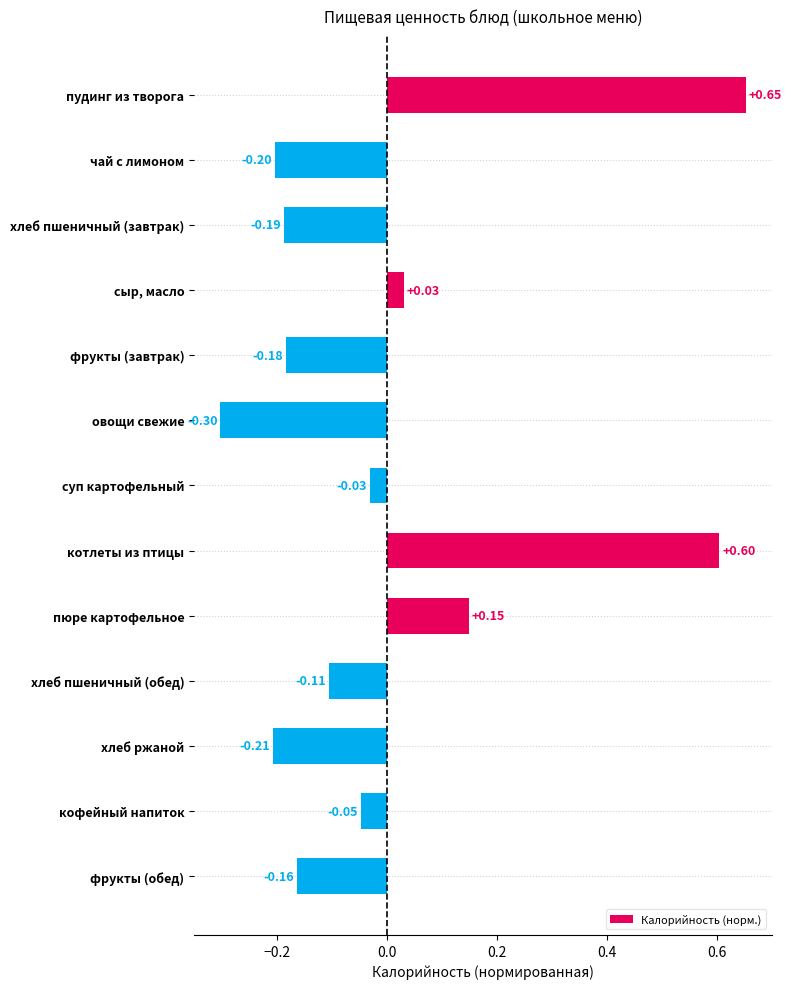

List the labels in order of value, largest first.

пудинг из творога, котлеты из птицы, пюре картофельное, сыр, масло, суп картофельный, кофейный напиток, хлеб пшеничный (обед), фрукты (обед), фрукты (завтрак), хлеб пшеничный (завтрак), чай с лимоном, хлеб ржаной, овощи свежие